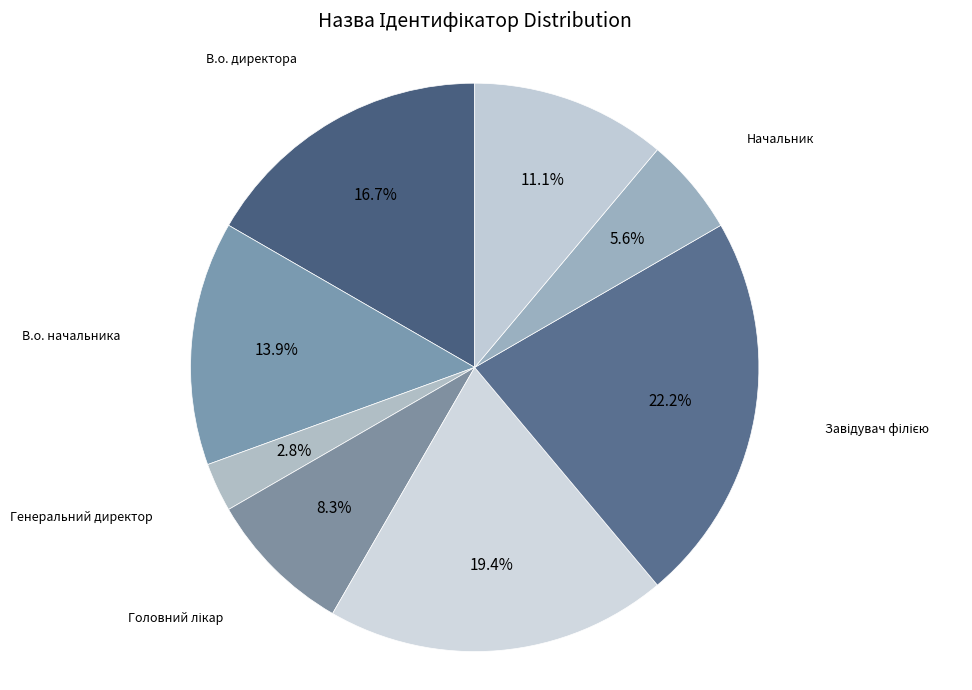

Count the number of slices in the pie.

8